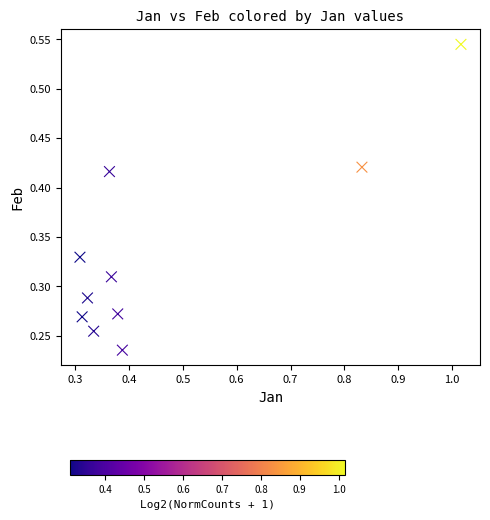

What is the range of X values (max minus min)?

0.7